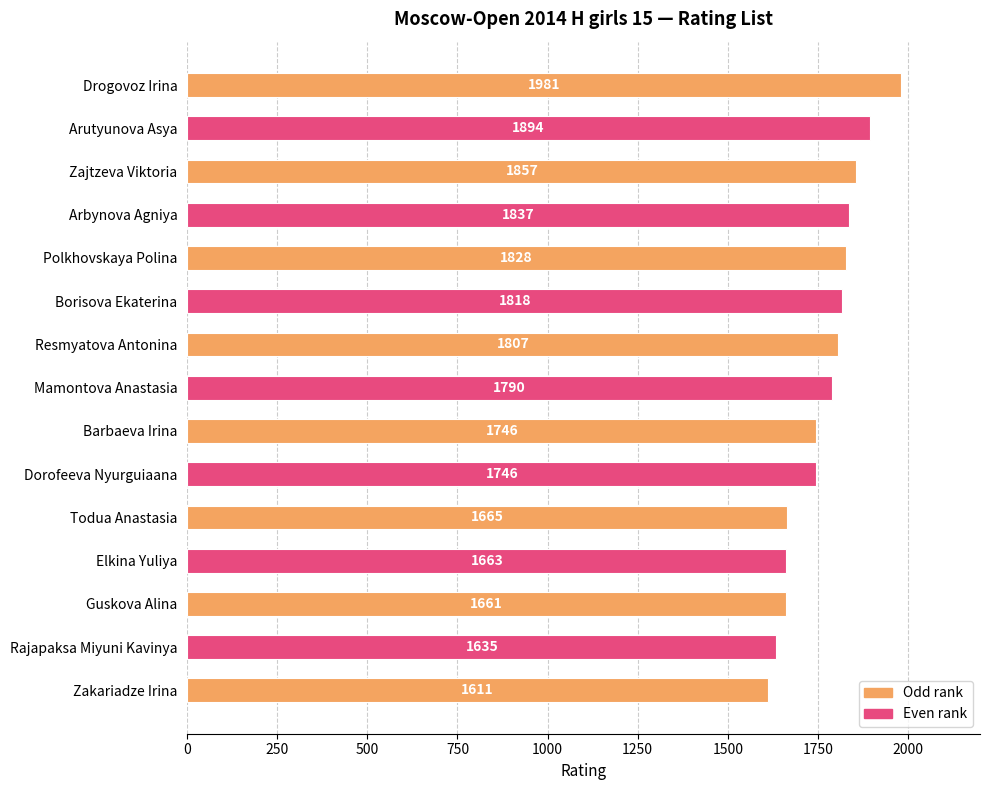

Reading top to bottom, what are all the values shown in this chart?

1981	1894	1857	1837	1828	1818	1807	1790	1746	1746	1665	1663	1661	1635	1611